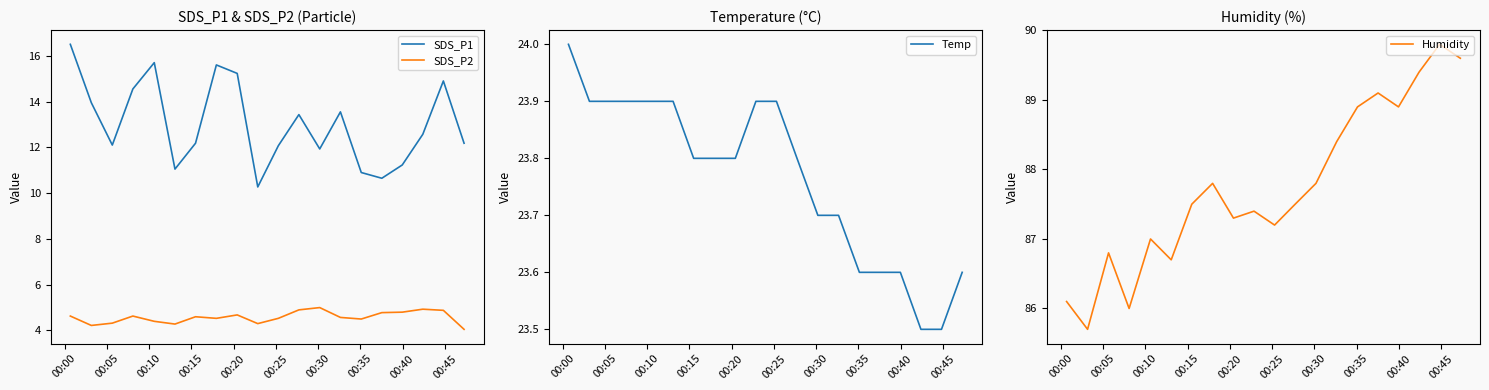

Which series has the largest total across all categories?

Humidity